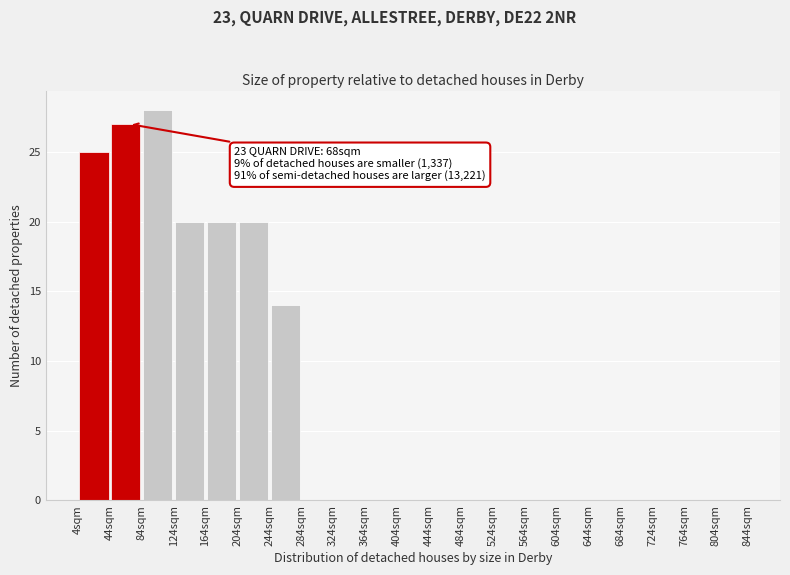

Which range on the x-axis has the tallest bar?

84 to 124